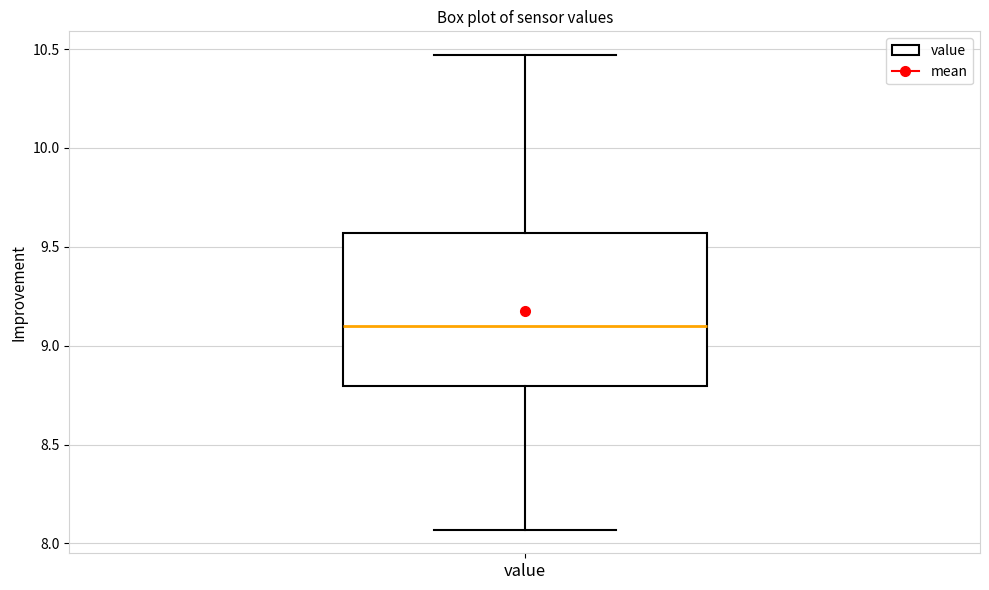

Transcribe this box plot: give where the median line is, the range the box spans, and where the two whiskers end, as read against the y-axis. The values are not printed on the chart, so give them approximately, as read against the axis.

median 9.10, box 8.80 to 9.55, whiskers 8.05 to 10.45